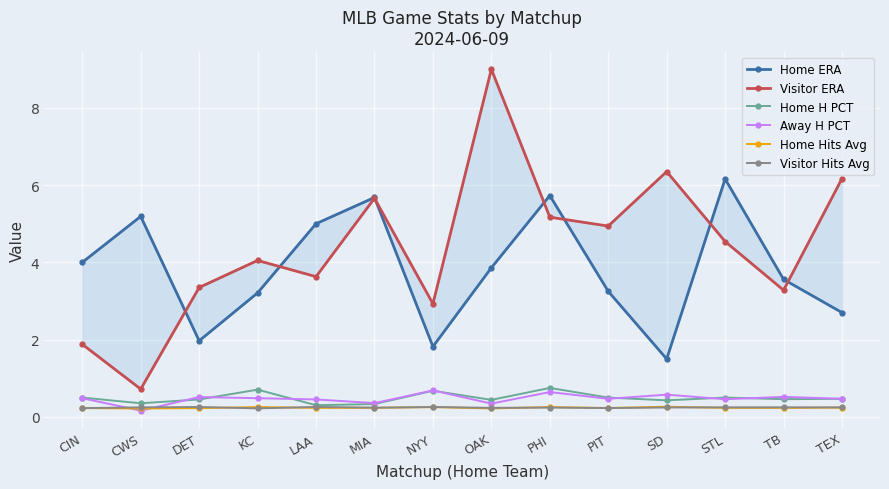

What is the total value across all series at KC?

8.9